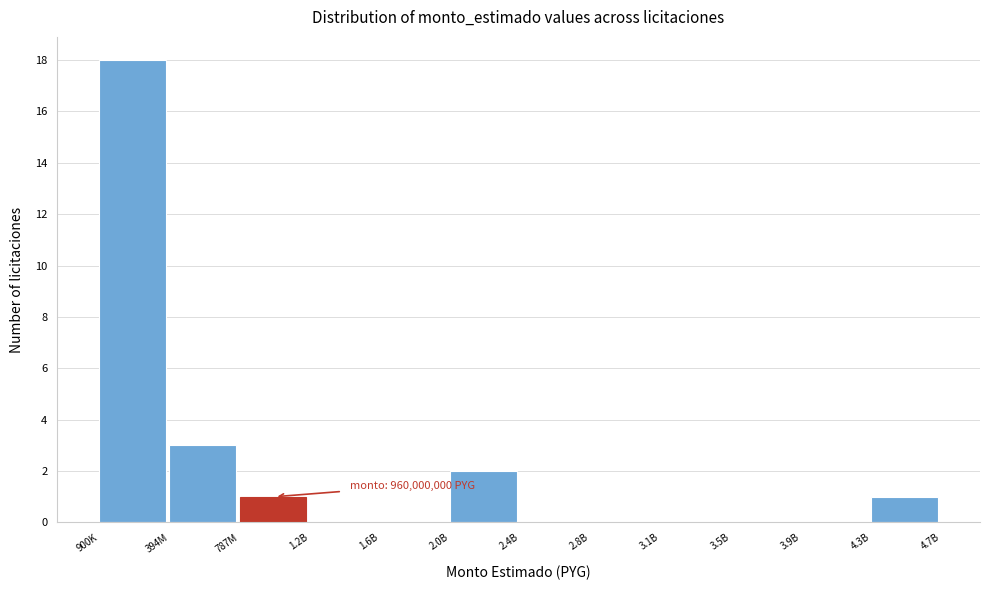

Reading right to left, transcribe all the data shown in this chart.

4.3B=1	3.9B=0	3.5B=0	3.1B=0	2.8B=0	2.4B=0	2.0B=2	1.6B=0	1.2B=0	787M=1	394M=3	900K=18